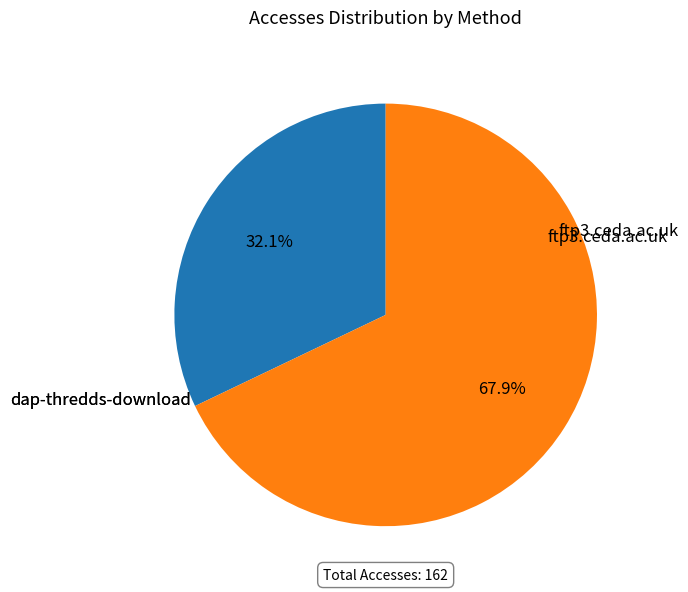

True or false: ftp3.ceda.ac.uk accounts for 83% of the total.

False